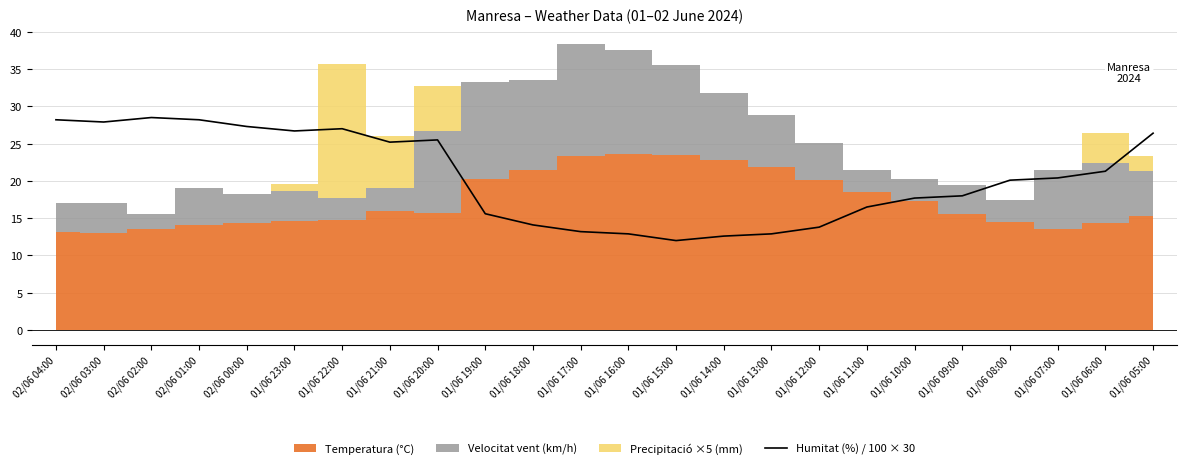

How many interior local peaks (higher than both neighbors) does the data have?

3